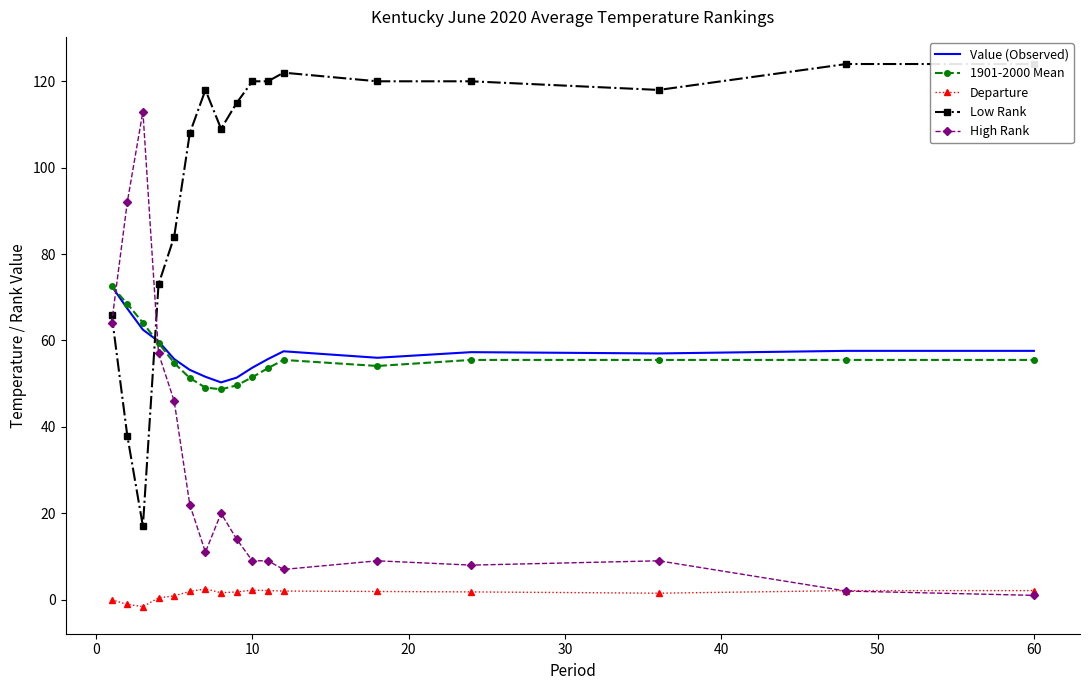

The High Rank series shows 9.0 at 10. True or false?

True